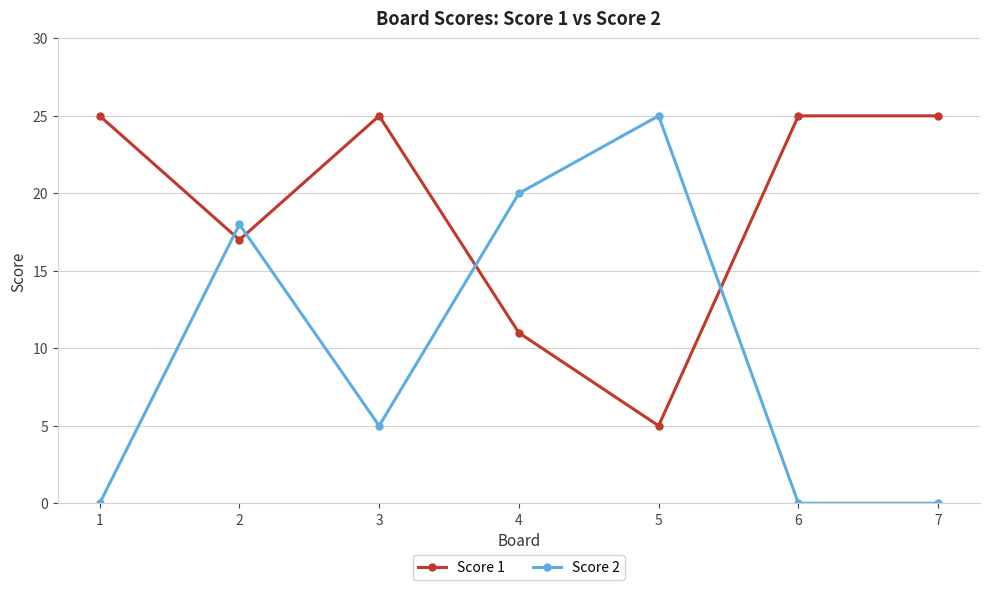

What is the minimum value for Score 1?

5